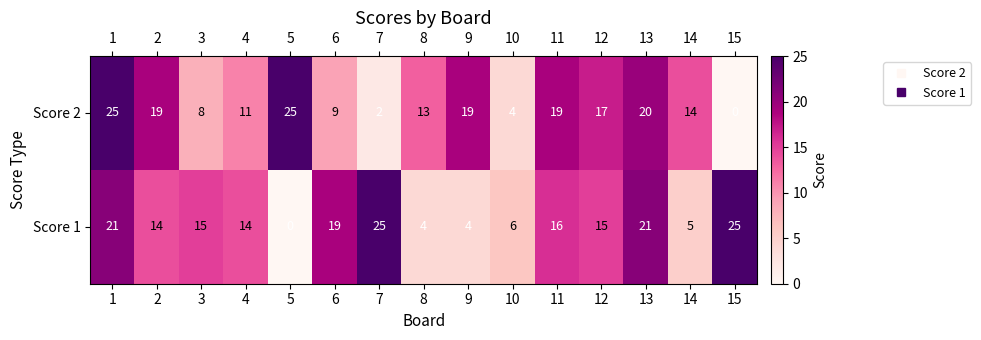

Which series changed the most between 2 and 11?

Score 1